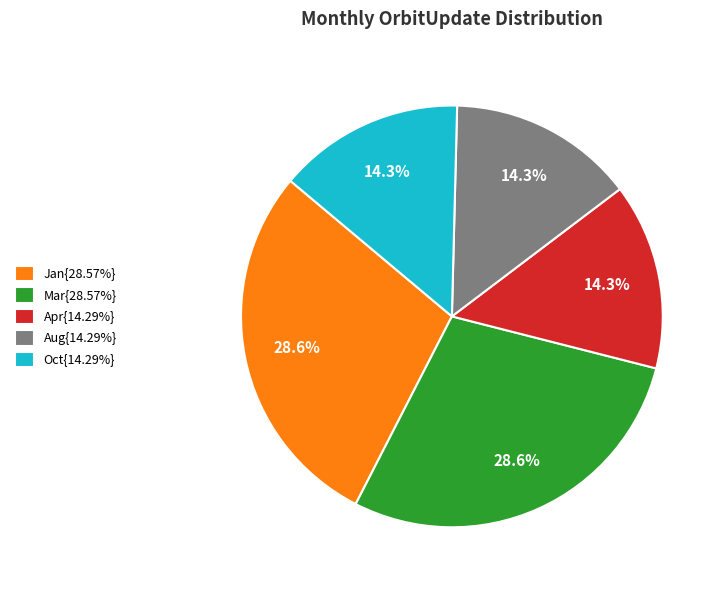

Is Apr{14.29%} the majority of the pie?

No